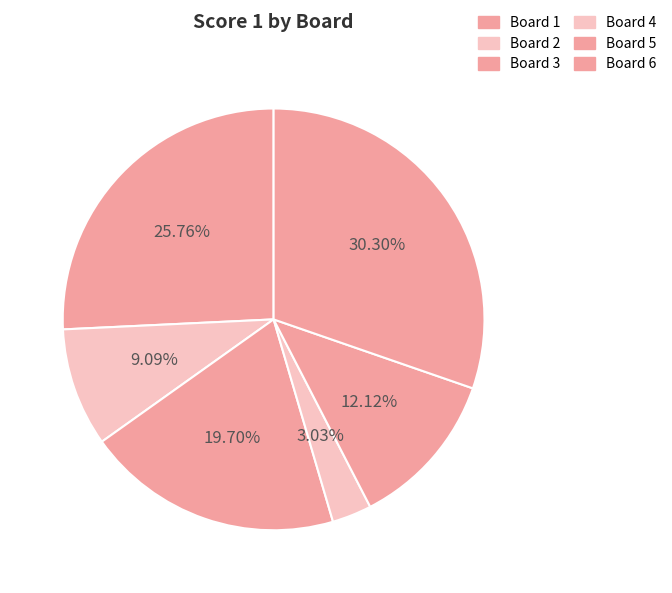

How many segments does this pie chart have?

6